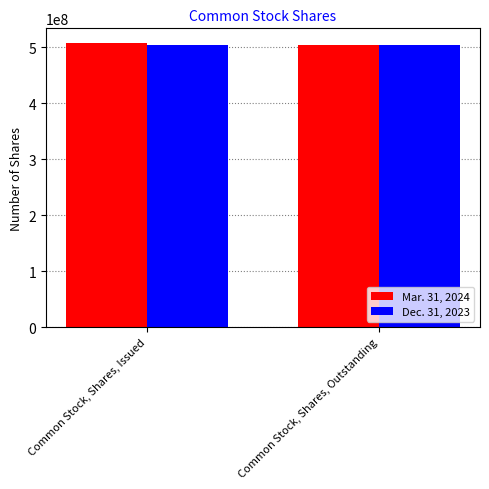

What is the value of the Mar. 31, 2024 bar at the 2nd from the left?

503466410